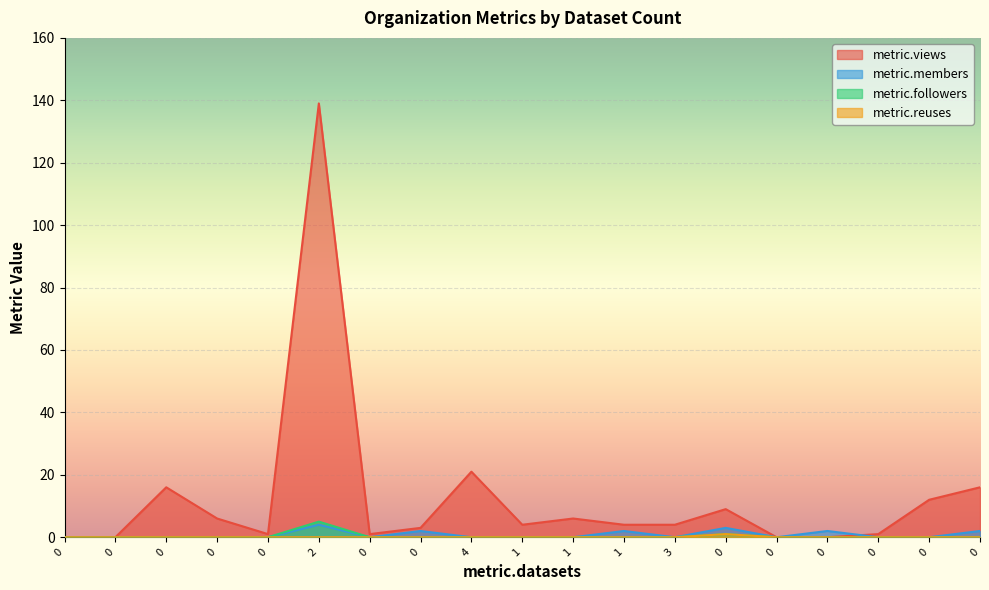

Does the chart display data point markers on the line(s)?

No